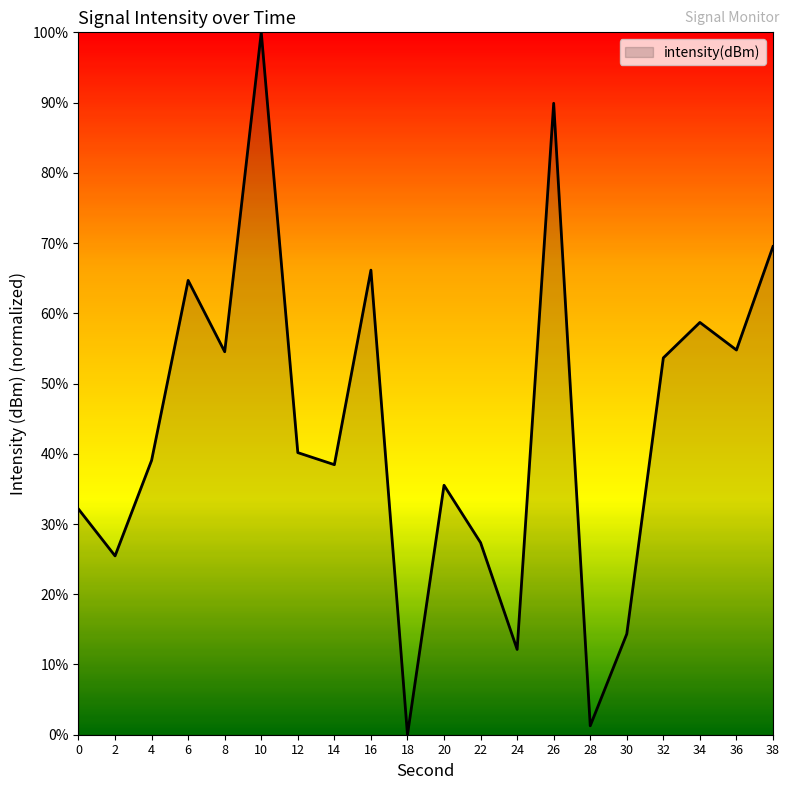

How many values are above zero?

19